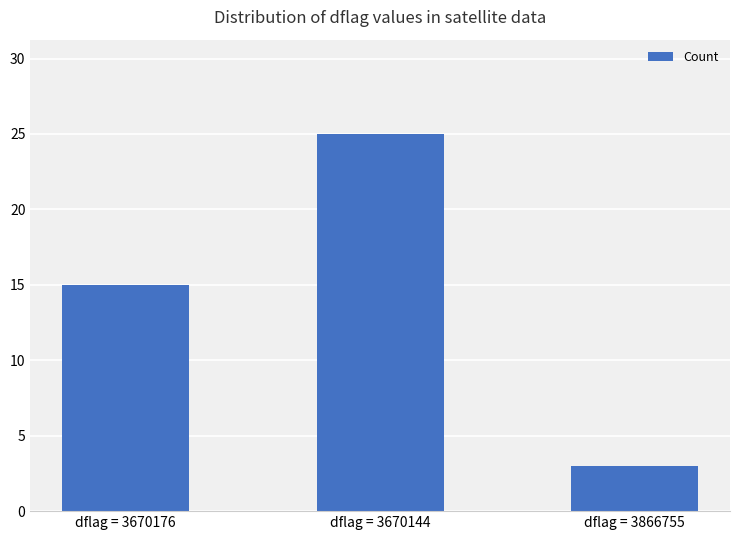

What is the smallest value displayed?

3